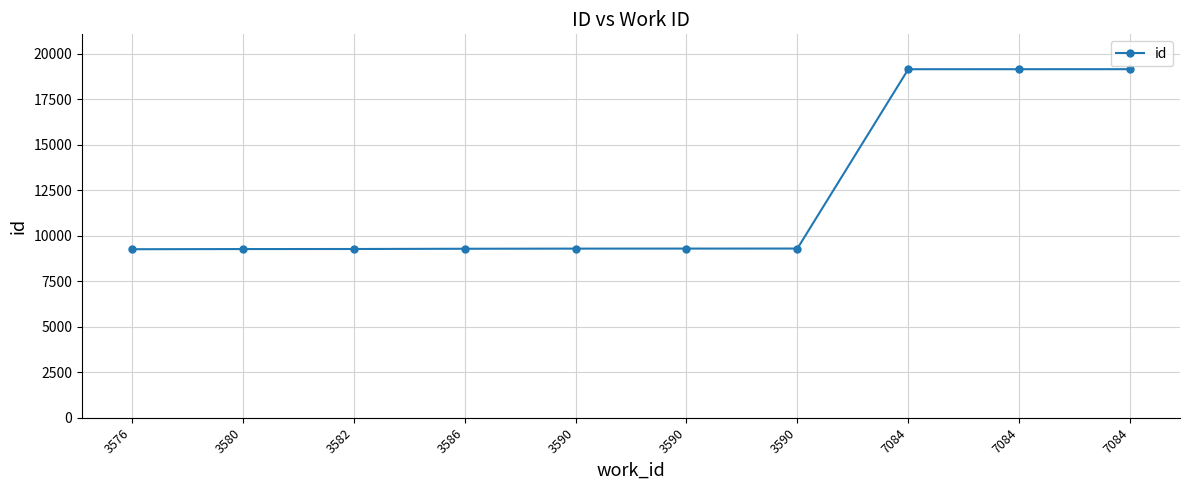

What is the minimum value shown in the chart?

9256